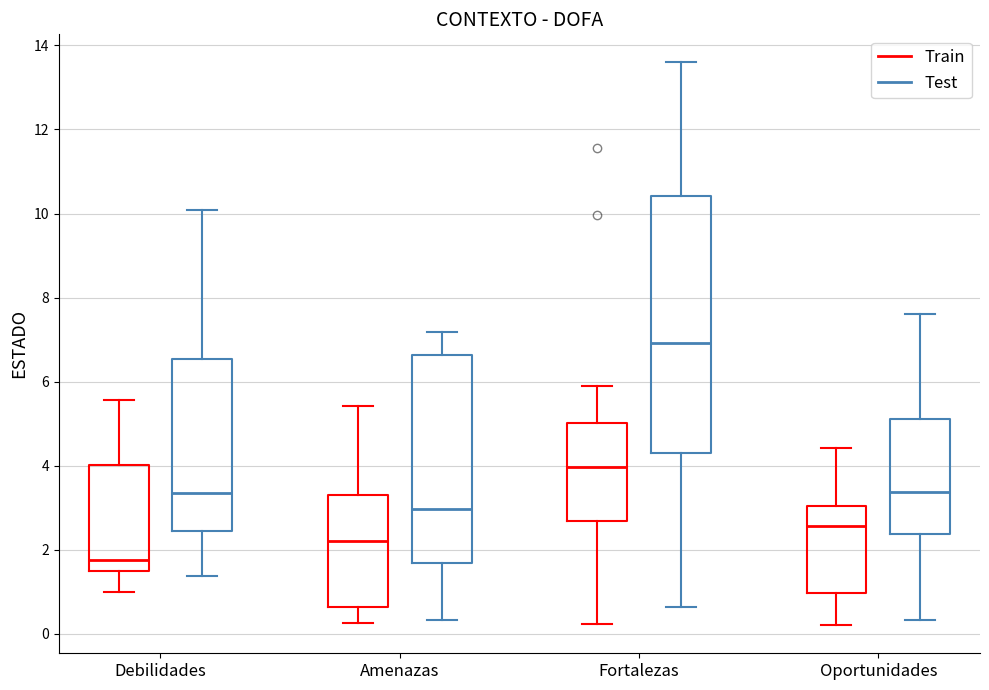

Reading left to right, transcribe this box plot: for each box, give where its median line is, the range the box spans, and where its two whiskers end, as read against the y-axis. The values are not printed on the chart, so give them approximately, as read against the axis.

Debilidades (Train): median 1.8, box 1.4 to 4.0, whiskers 1.0 to 5.6
Debilidades (Test): median 3.4, box 2.4 to 6.6, whiskers 1.4 to 10.0
Amenazas (Train): median 2.2, box 0.6 to 3.4, whiskers 0.2 to 5.4
Amenazas (Test): median 3.0, box 1.6 to 6.6, whiskers 0.4 to 7.2
Fortalezas (Train): median 4.0, box 2.6 to 5.0, whiskers 0.2 to 5.8
Fortalezas (Test): median 7.0, box 4.2 to 10.4, whiskers 0.6 to 13.6
Oportunidades (Train): median 2.6, box 1.0 to 3.0, whiskers 0.2 to 4.4
Oportunidades (Test): median 3.4, box 2.4 to 5.2, whiskers 0.4 to 7.6